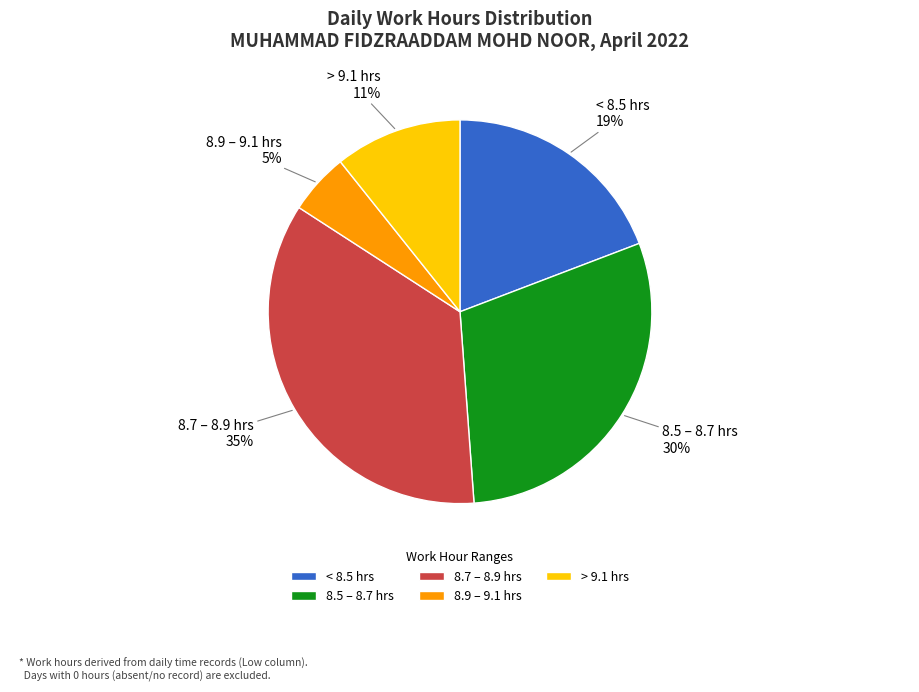

Count the number of slices in the pie.

5